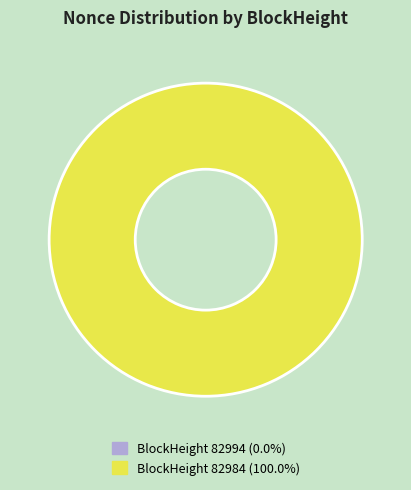

What is the change in value from 82994 to 82984?

+43968